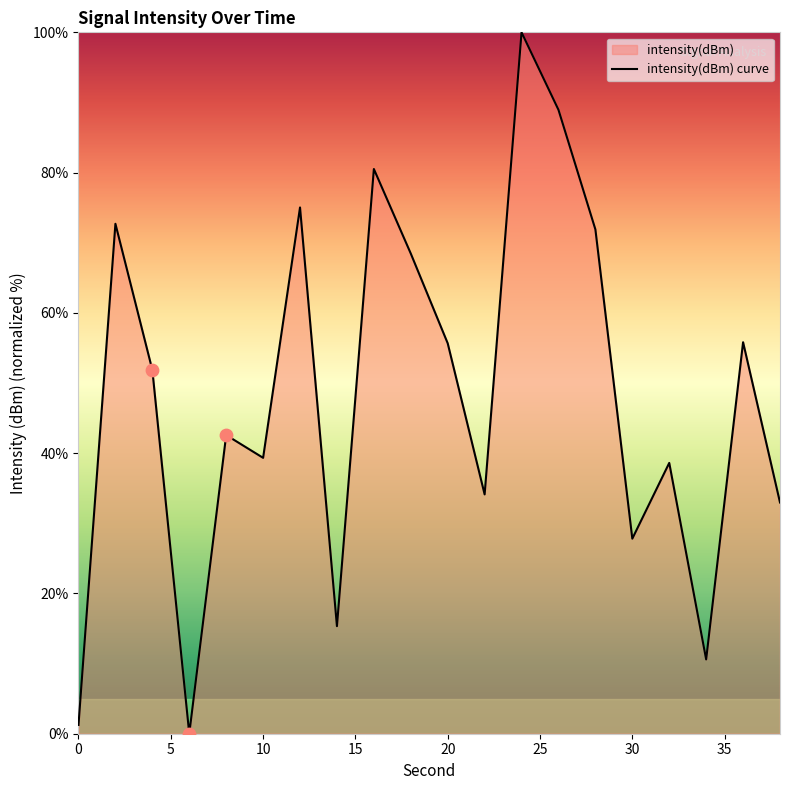

True or false: the data shows 1.3 at 0.

True